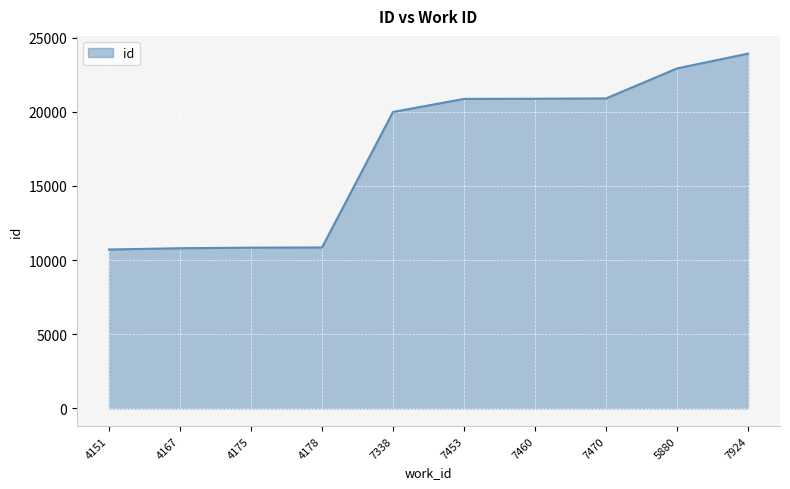

Which category has the highest value across all series?

7924